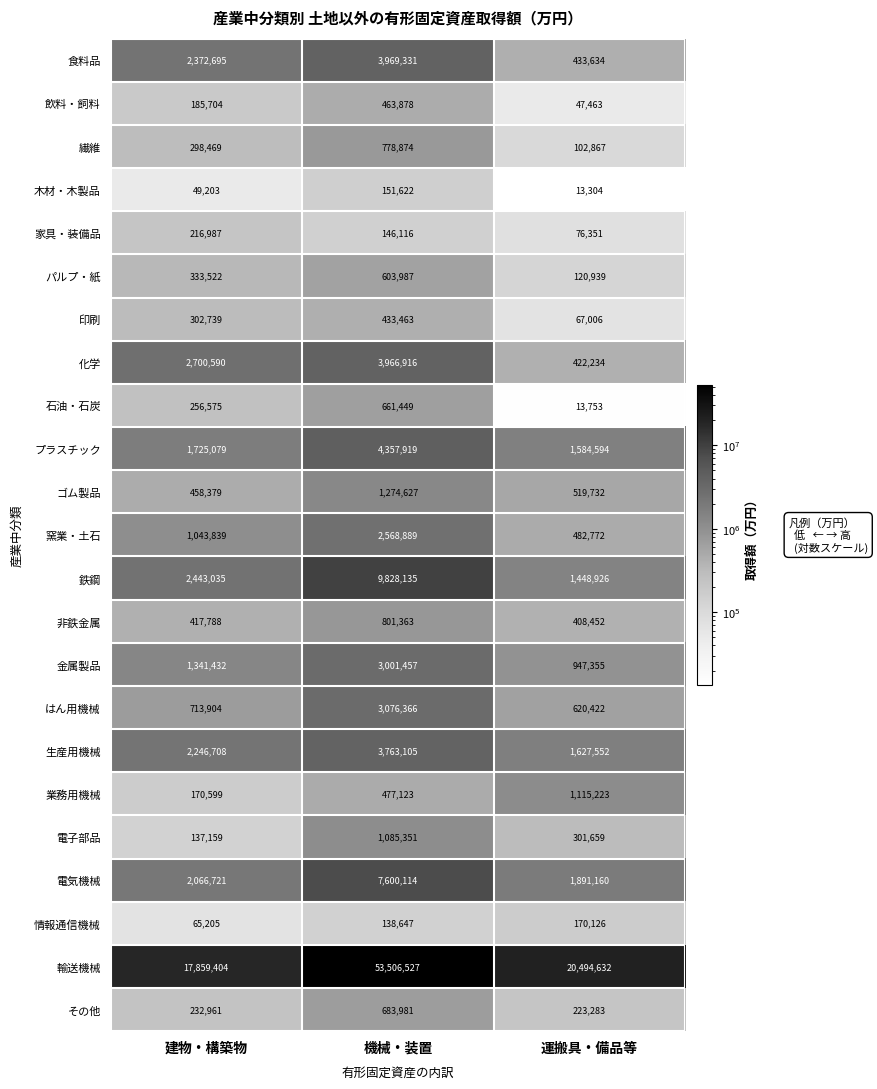

What is the greatest value displayed?

53506527